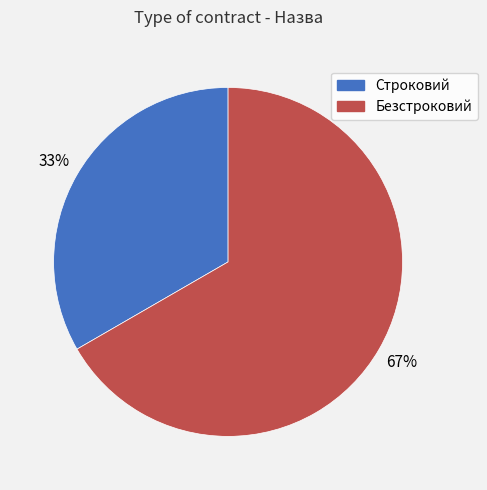

Which slice is the smallest?

Строковий